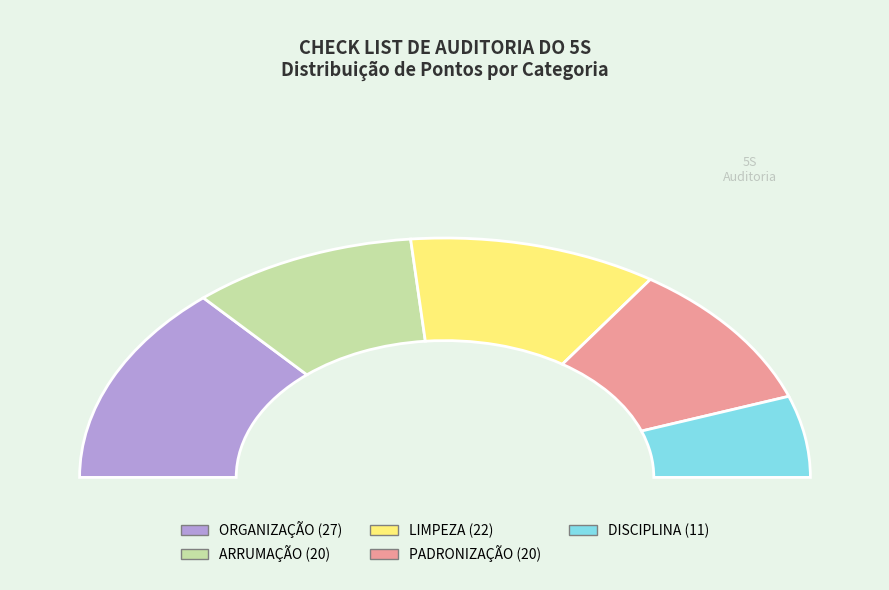

To the nearest percent, what percentage of the pie is DISCIPLINA?

11%